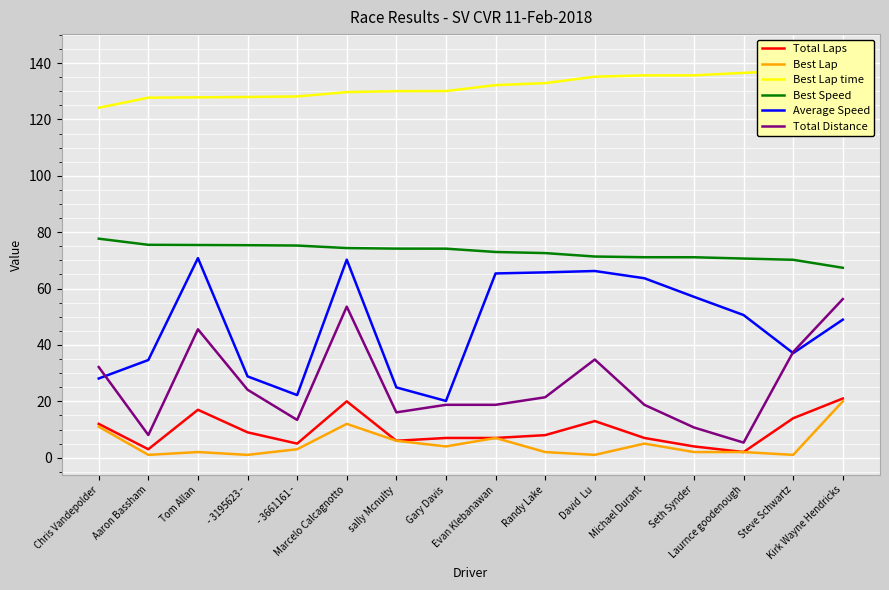

Does the chart display data point markers on the line(s)?

No